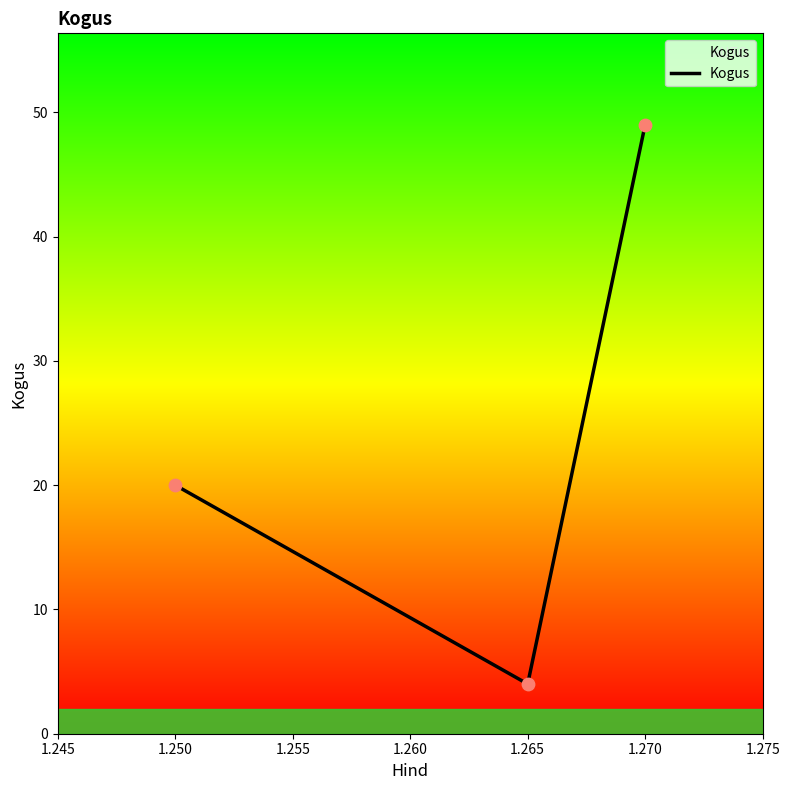

What is the ratio of the value at 1.270 to the value at 1.265?

12.2